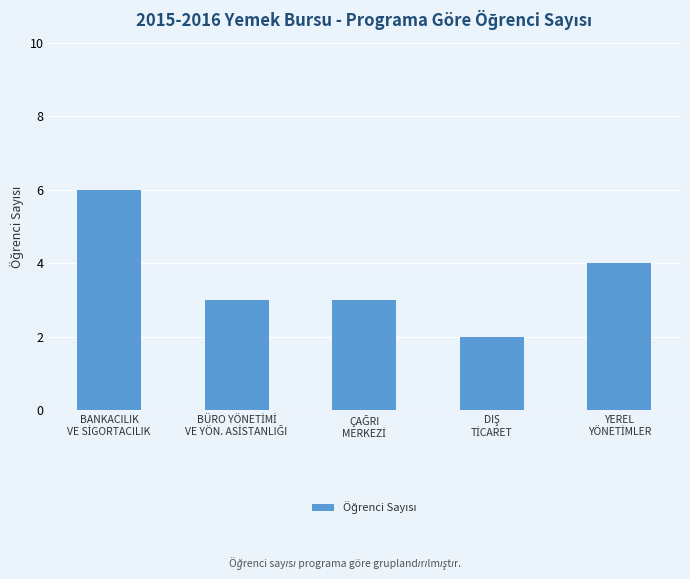

What is the difference between the maximum and minimum values?

4